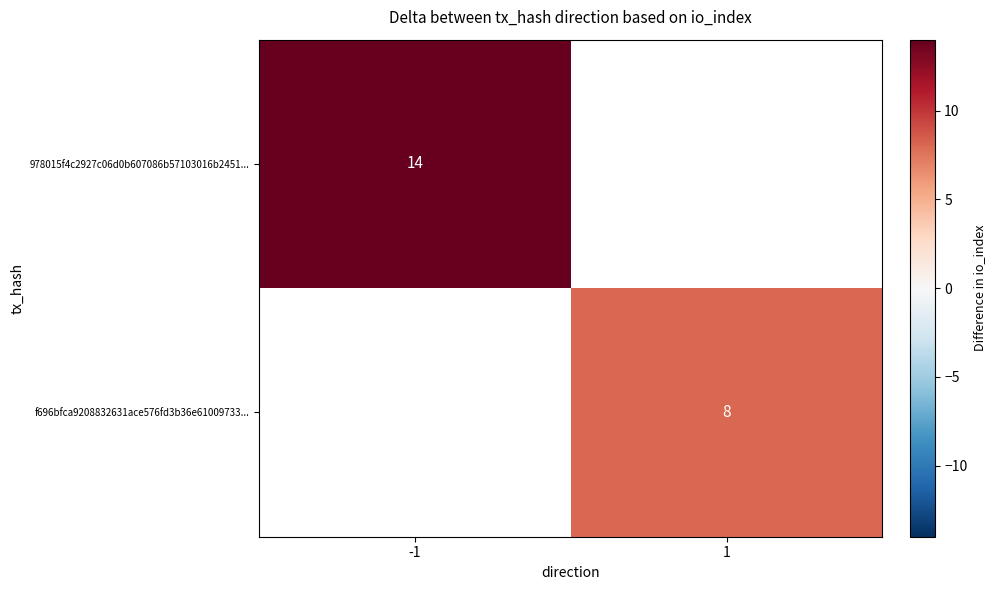

The value of f696bfca9208832631ace576fd3b36e61009733... at 1 is 8. True or false?

True